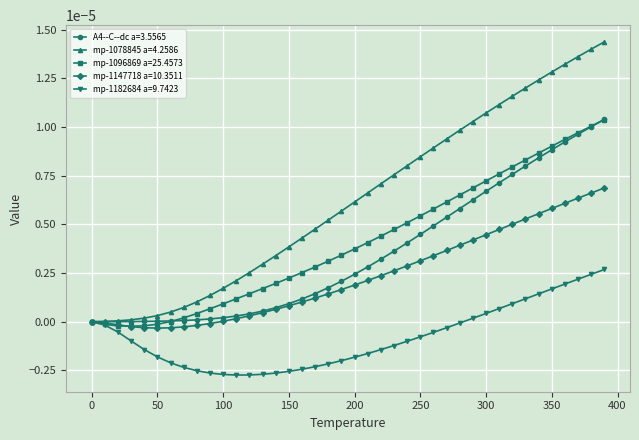

Which series has the largest total across all categories?

mp-1078845 a=4.2586